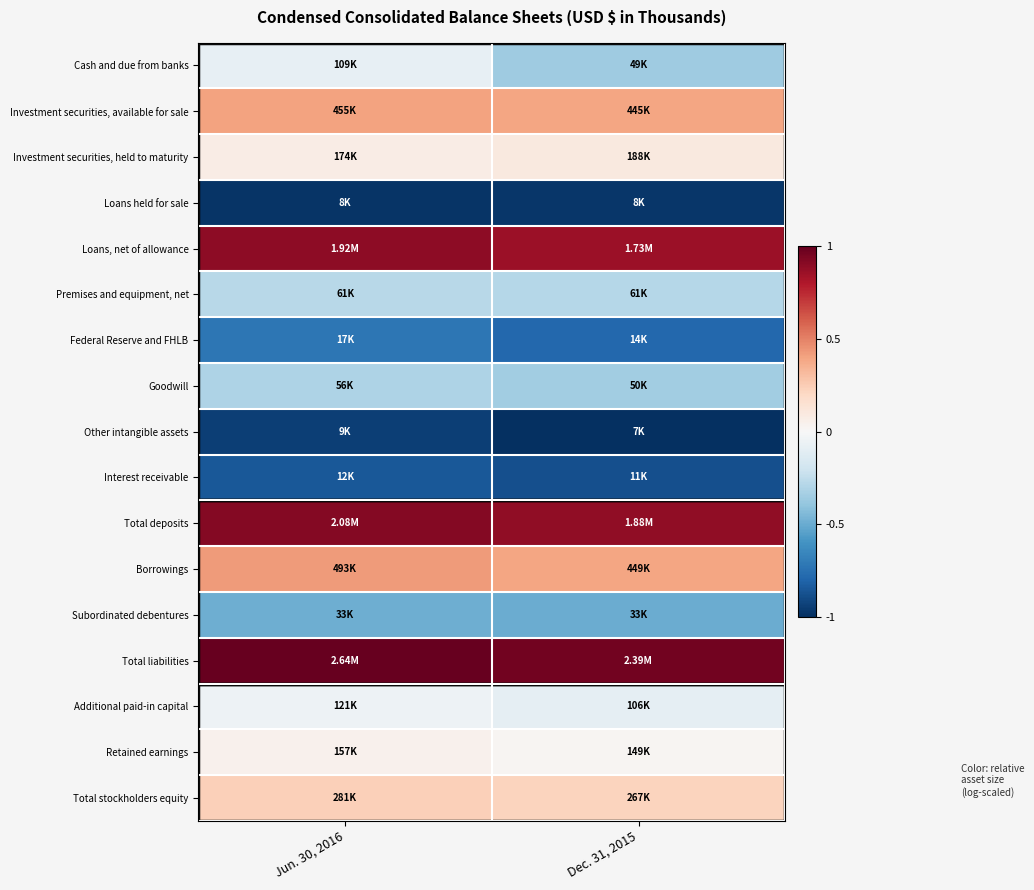

Rank the series by their maximum value, from highest to lowest.

Total liabilities, Total deposits, Loans, net of allowance, Borrowings, Investment securities, available for sale, Total stockholders equity, Investment securities, held to maturity, Retained earnings, Additional paid-in capital, Cash and due from banks, Premises and equipment, net, Goodwill, Subordinated debentures, Federal Reserve and FHLB, Interest receivable, Other intangible assets, Loans held for sale